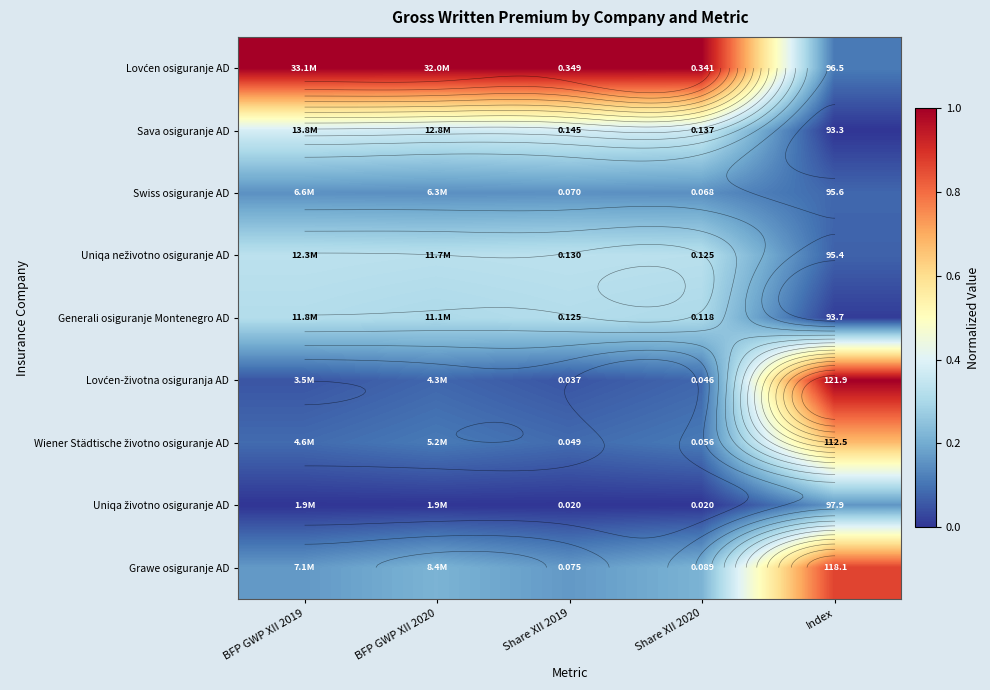

Between BFP GWP XII 2019 and Share XII 2020, which series saw the biggest shift?

Grawe osiguranje AD